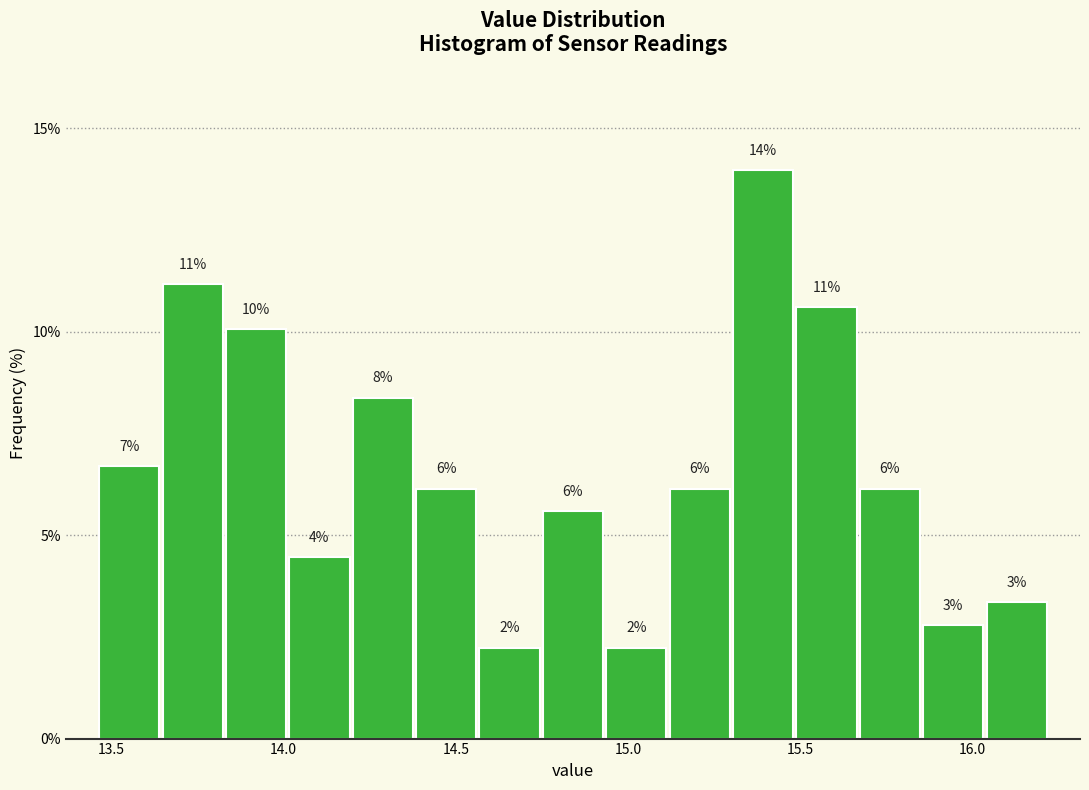

Around what value on the x-axis is the tallest bar? Give the approximate position of its centre, as read against the axis.

15.40